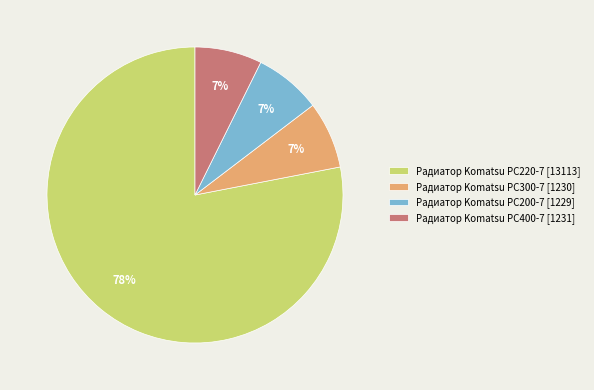

Is there a majority slice in this chart?

Yes